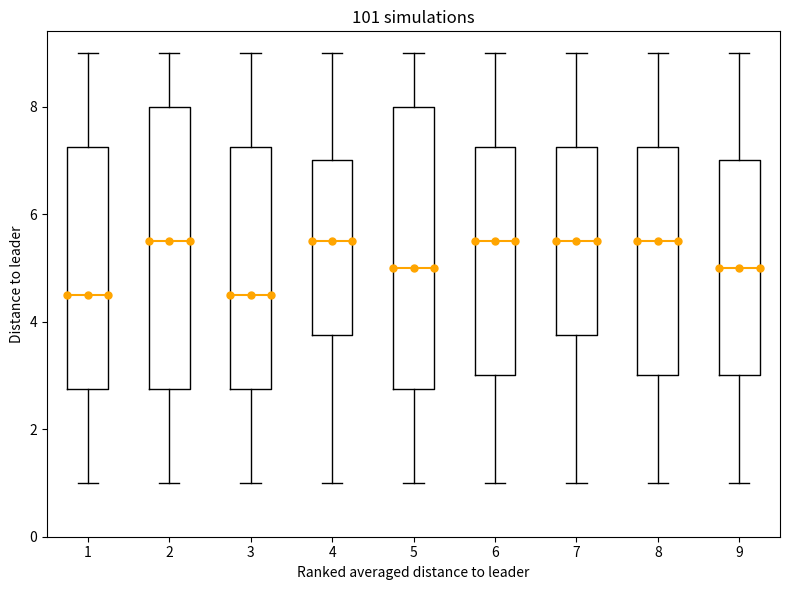

Reading left to right, read every box against the y-axis: the position of its median line, the range the box covers, and the ends of its whiskers. The values are not printed on the chart, so give them approximately, as read against the axis.

1: median 4.6, box 2.8 to 7.2, whiskers 1.0 to 9.0
2: median 5.6, box 2.8 to 8.0, whiskers 1.0 to 9.0
3: median 4.6, box 2.8 to 7.2, whiskers 1.0 to 9.0
4: median 5.6, box 3.8 to 7.0, whiskers 1.0 to 9.0
5: median 5.0, box 2.8 to 8.0, whiskers 1.0 to 9.0
6: median 5.6, box 3.0 to 7.2, whiskers 1.0 to 9.0
7: median 5.6, box 3.8 to 7.2, whiskers 1.0 to 9.0
8: median 5.6, box 3.0 to 7.2, whiskers 1.0 to 9.0
9: median 5.0, box 3.0 to 7.0, whiskers 1.0 to 9.0